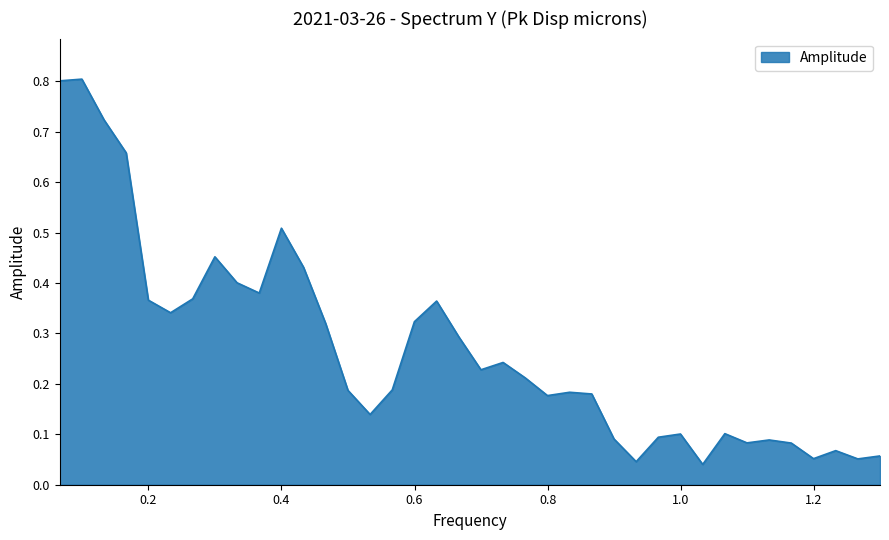

What is the difference between the maximum and minimum values?

0.8